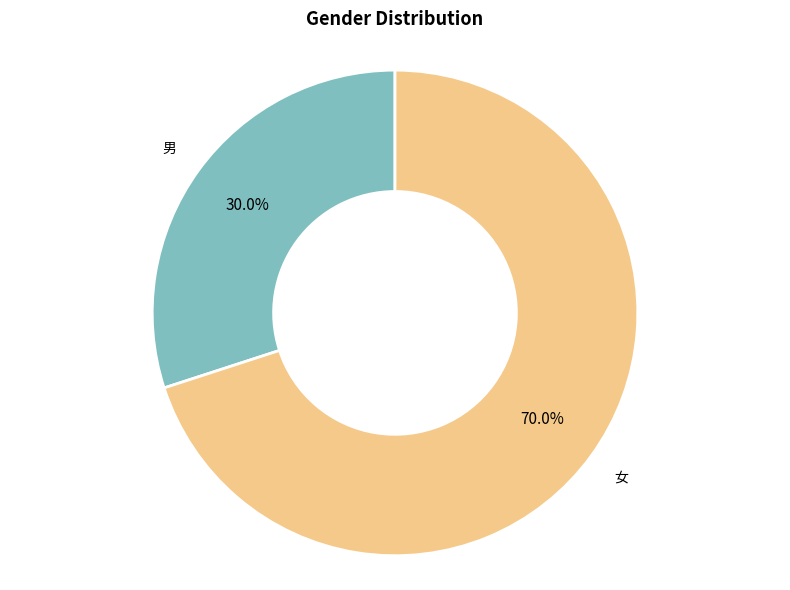

Count the number of slices in the pie.

2